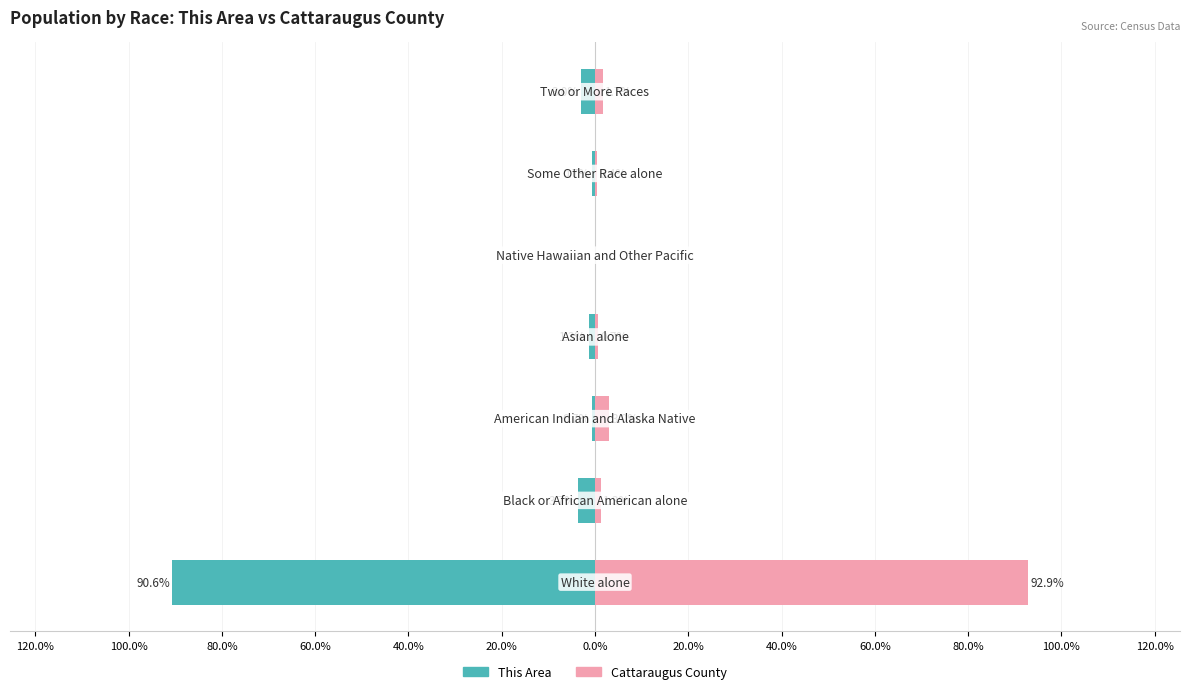

What are all the series names shown in the legend?

This Area, Cattaraugus County